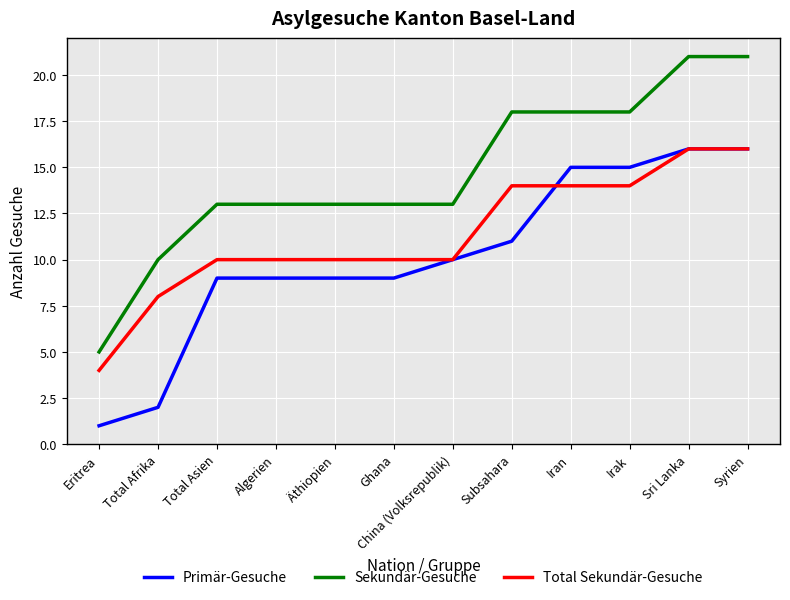

The value of Total Sekundär-Gesuche at Eritrea is 4. True or false?

True